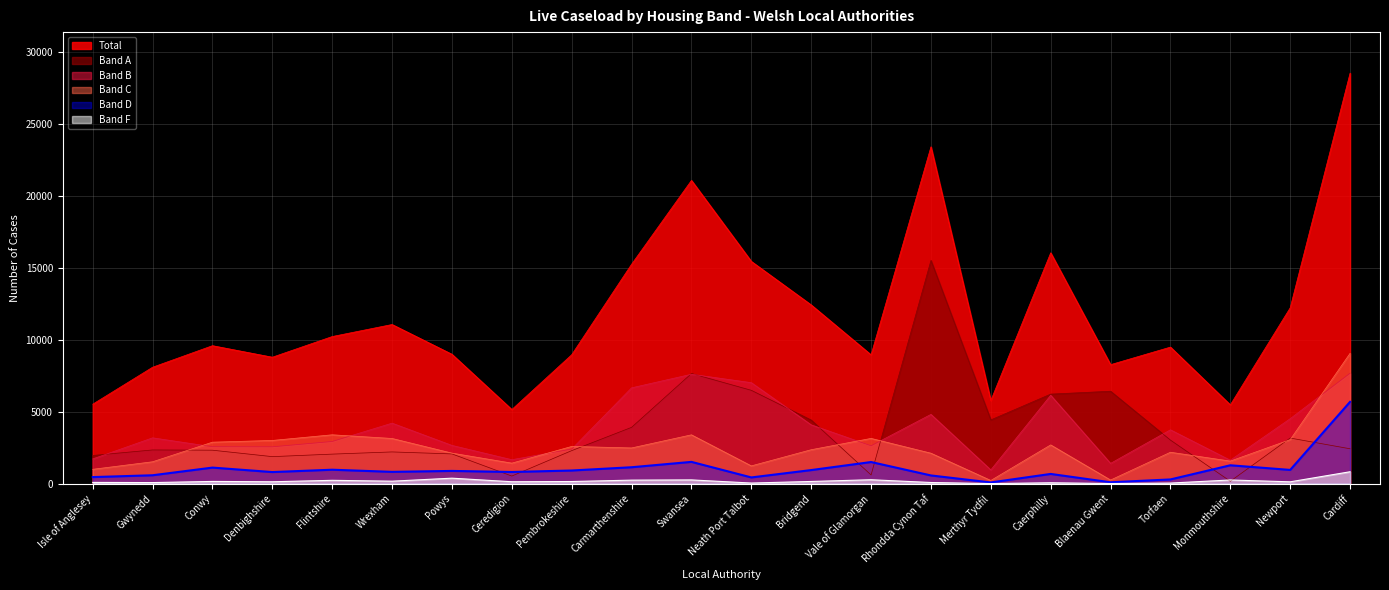

In Band D, how many points are higher than both neighbors (excluding endpoints)?

7